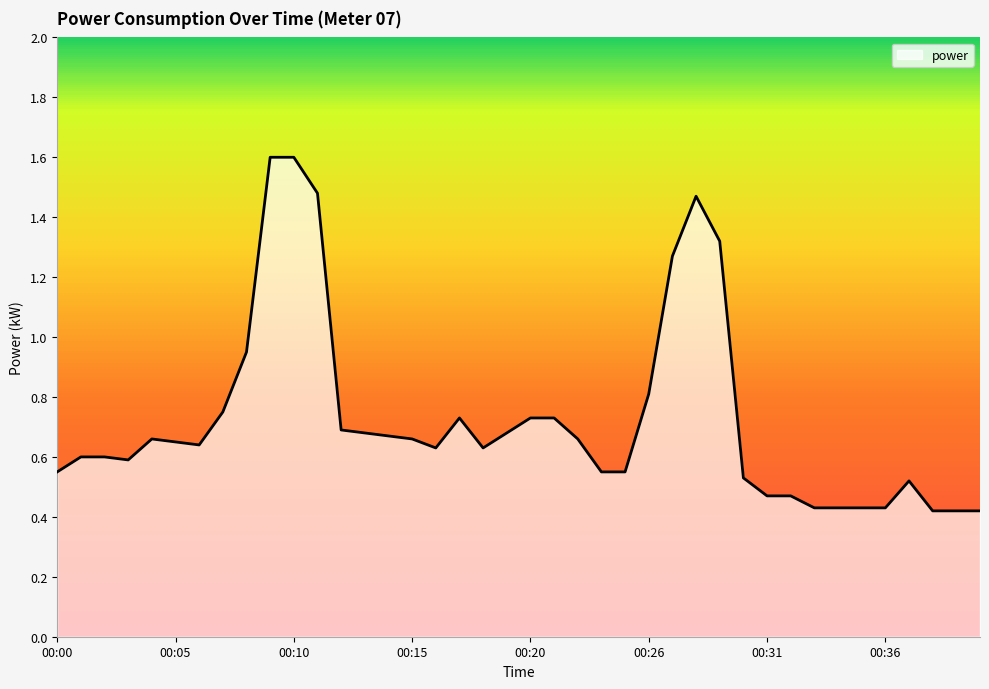

True or false: the data has more than 0 interior local peaks.

True